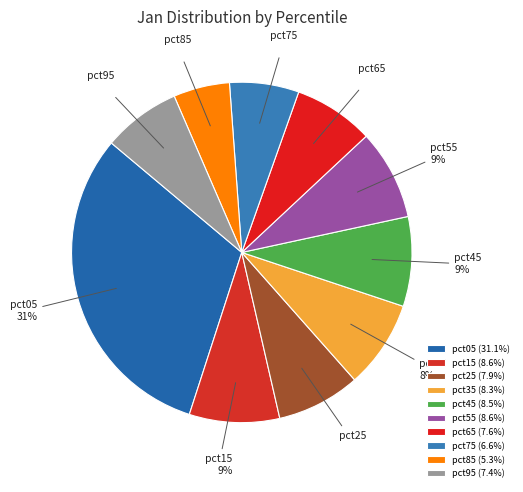

How many segments does this pie chart have?

10